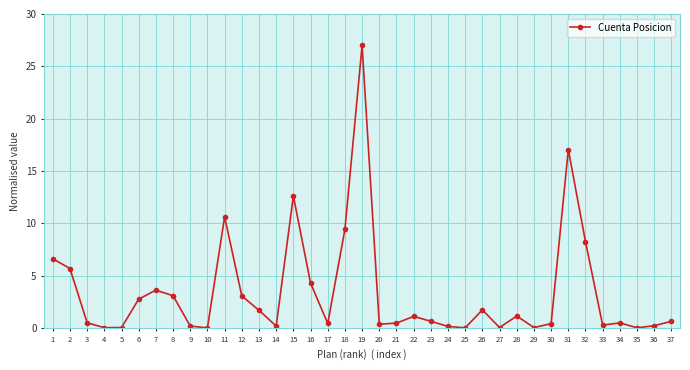

Between 16 and 7, which is larger?

16